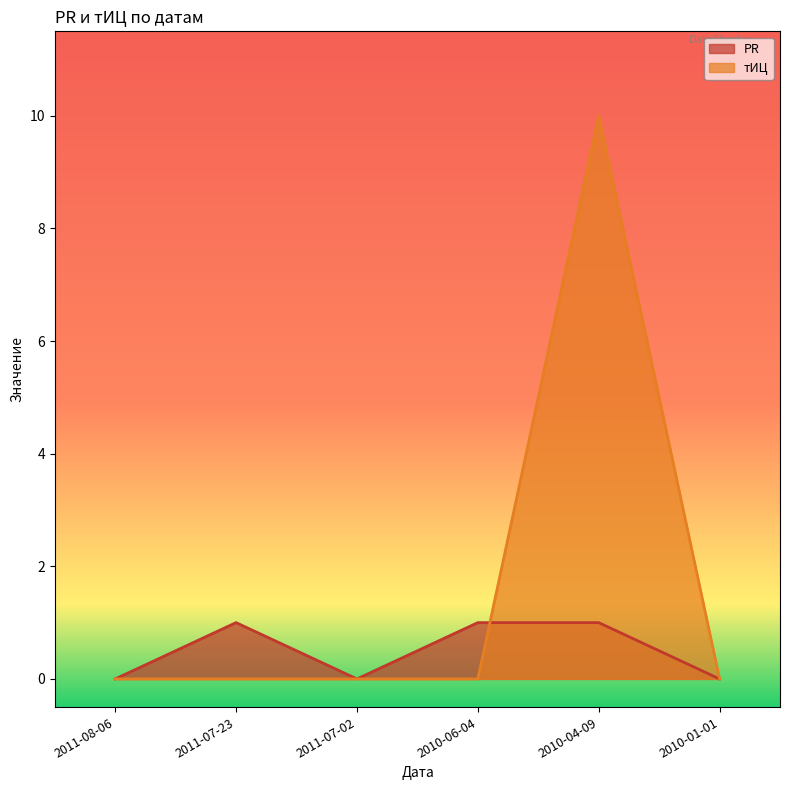

How many times do тИЦ and PR cross each other?

1